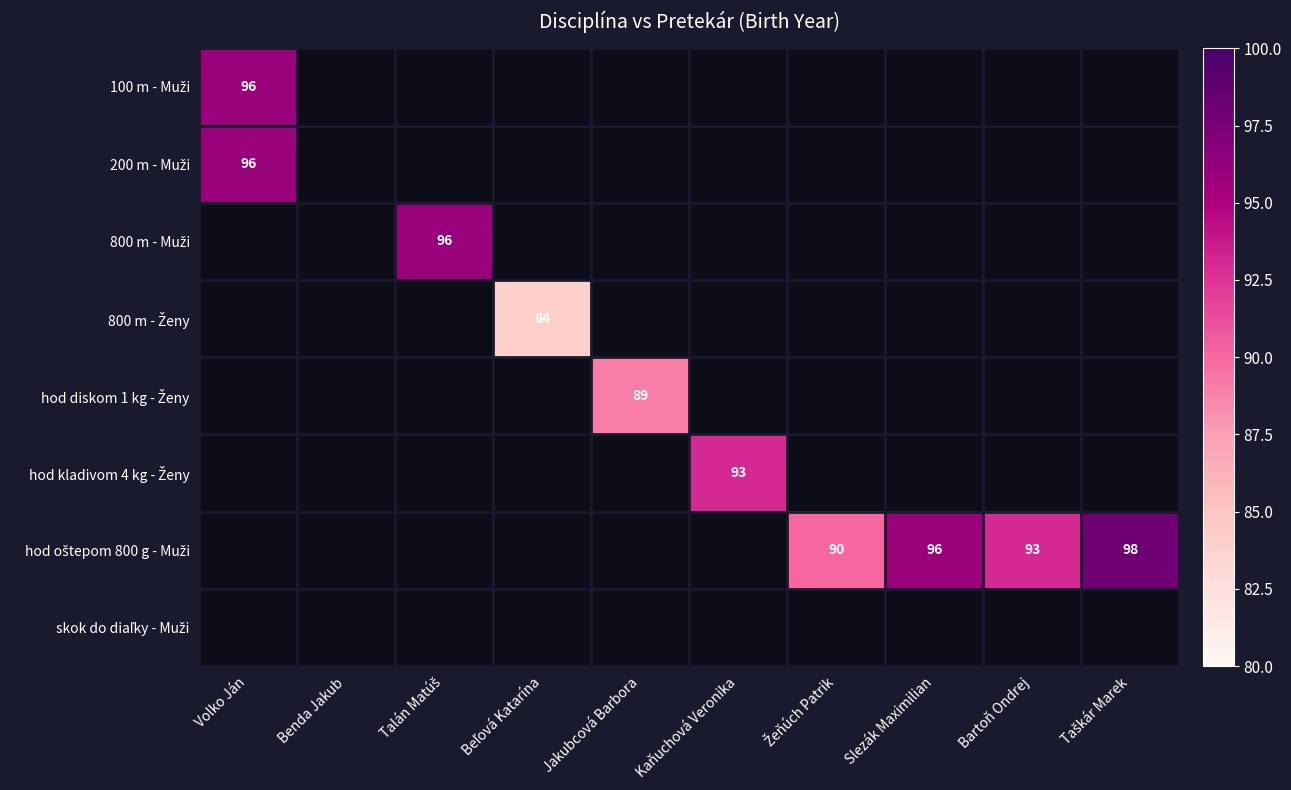

At which category does the chart reach its peak across all series?

Taškár Marek